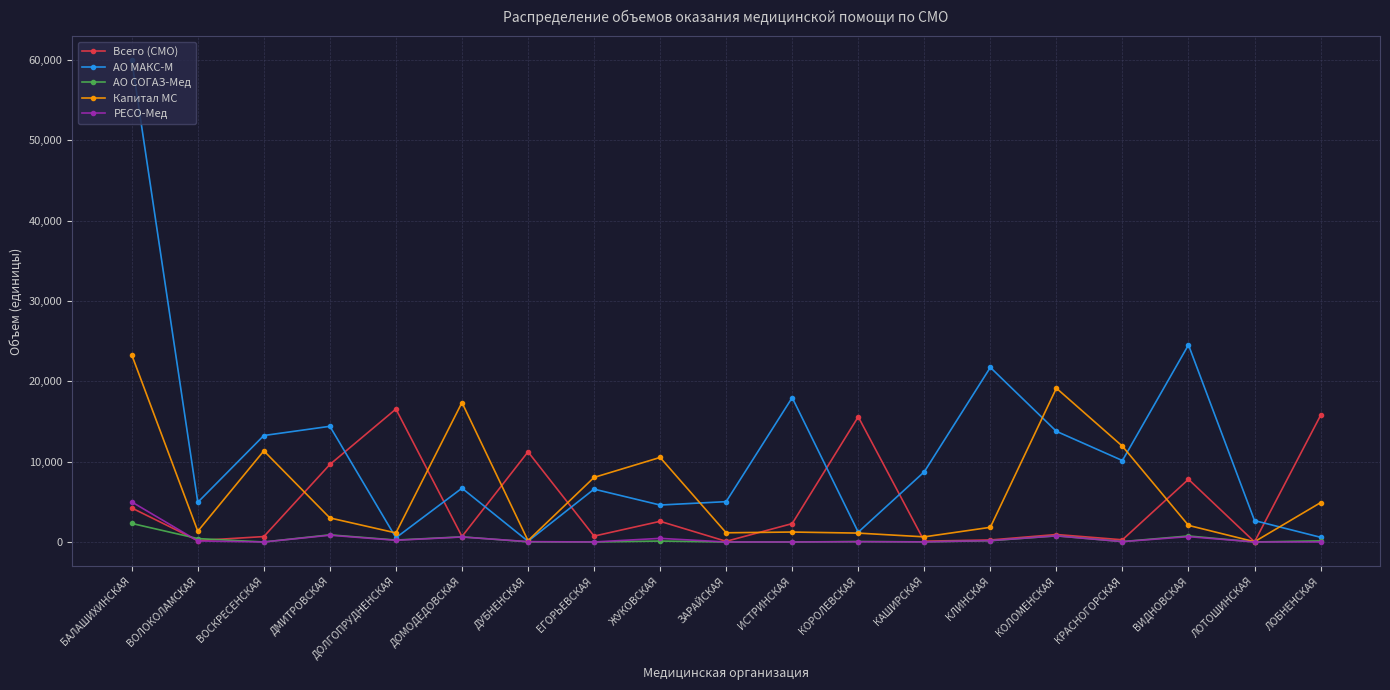

True or false: Всего (СМО) has a value of 673 at ВОСКРЕСЕНСКАЯ.

True